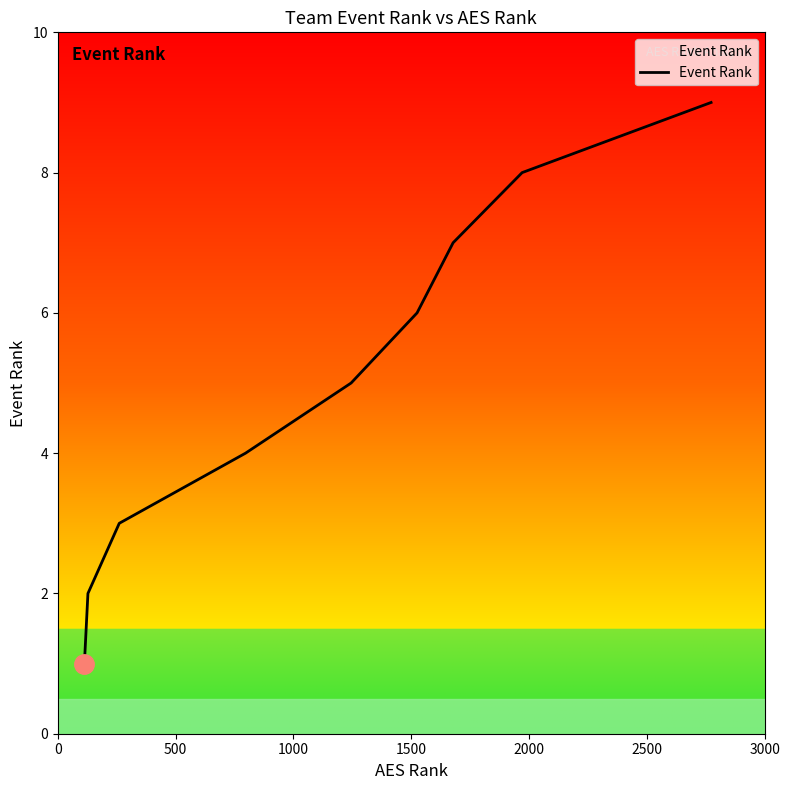

What is the difference between the maximum and minimum values?

8